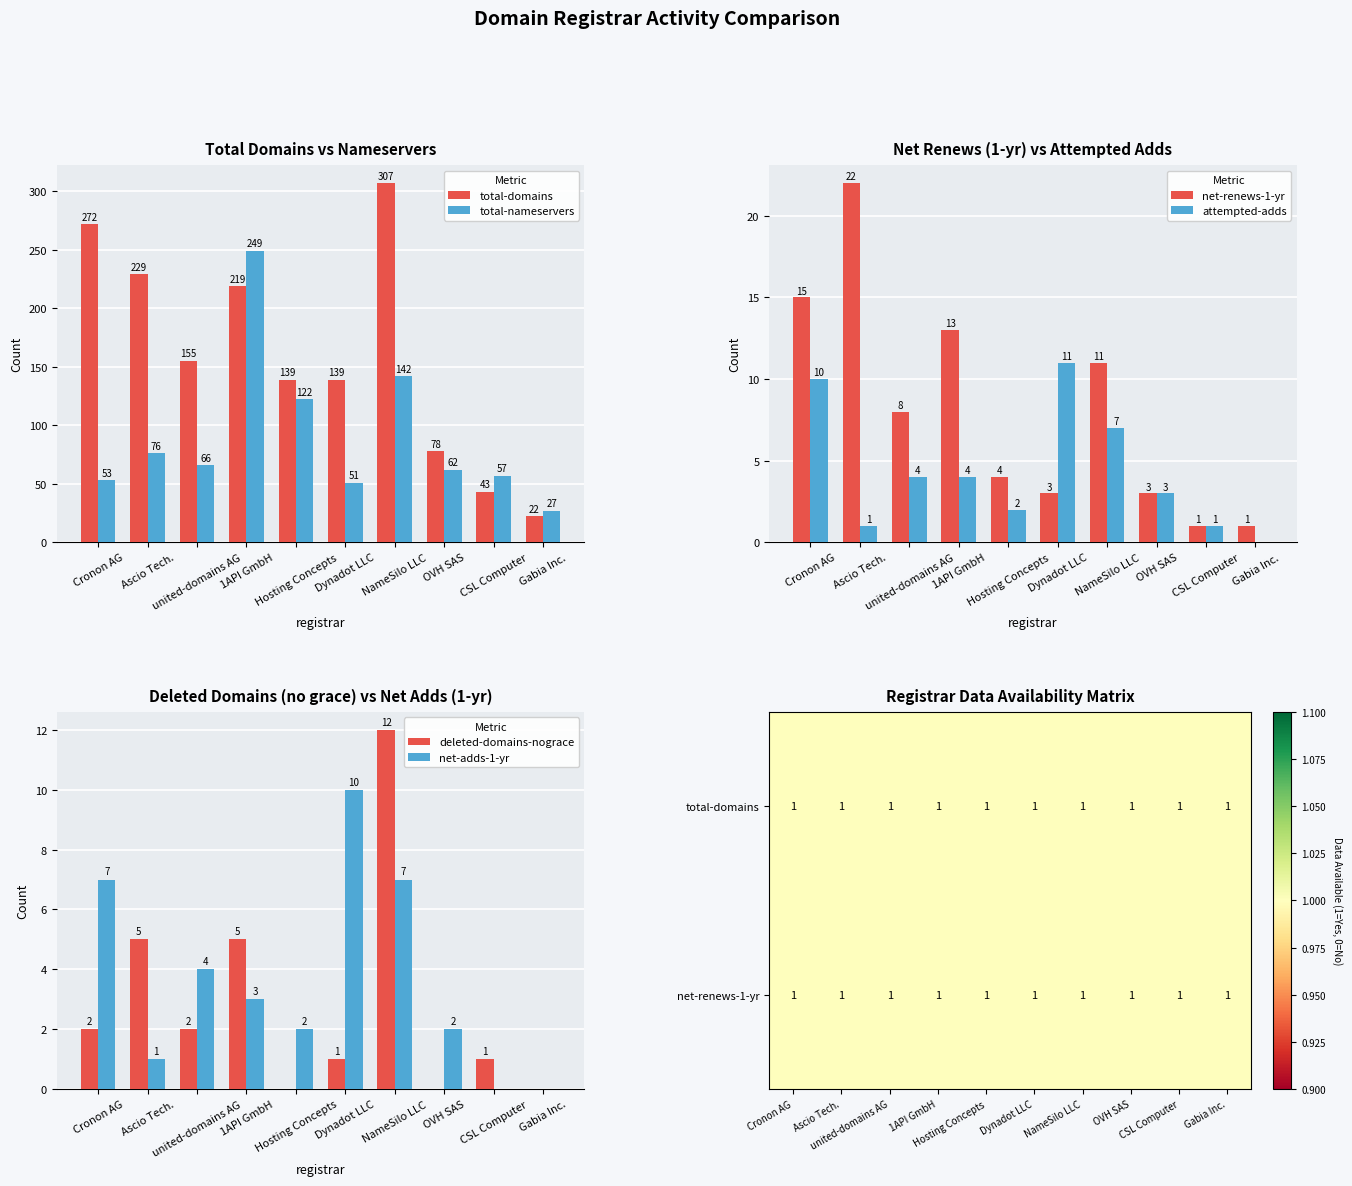

True or false: net-renews-1-yr has a value of 1 at Gabia Inc..

True